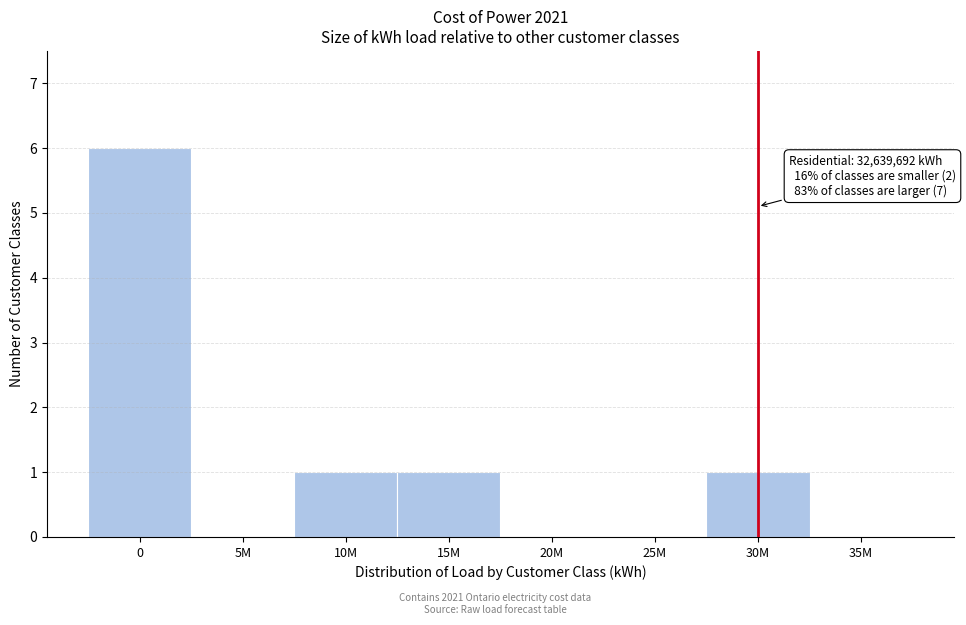

Reading left to right, transcribe all the data shown in this chart.

0=6	5M=0	10M=1	15M=1	20M=0	25M=0	30M=1	35M=0